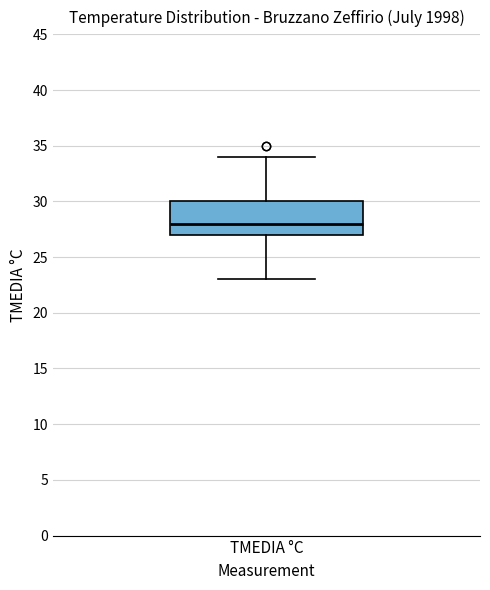

Where is the upper edge of the box for TMEDIA °C on the y-axis? The values are not printed on the chart, so give them approximately, as read against the axis.

30